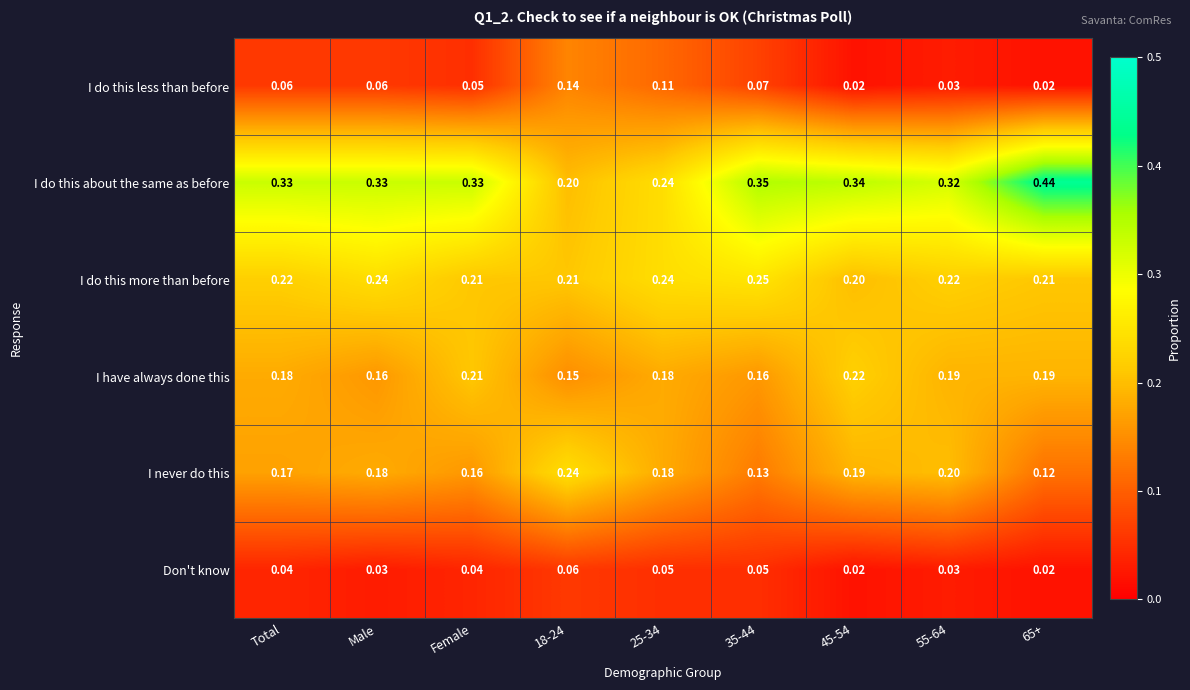

At how many categories does at least one series exceed 0?

9